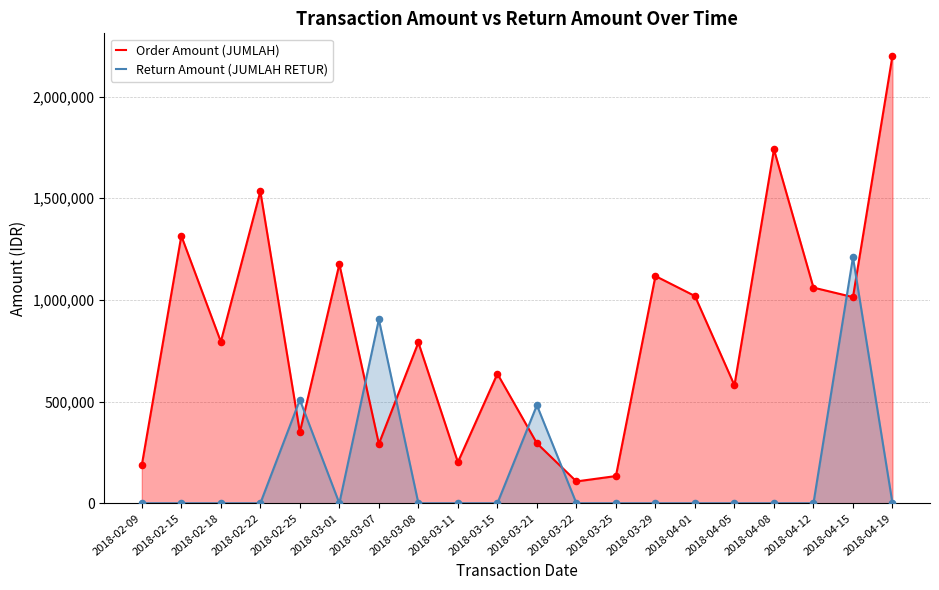

Which series reaches the minimum Y coordinate?

Return Amount (JUMLAH RETUR)